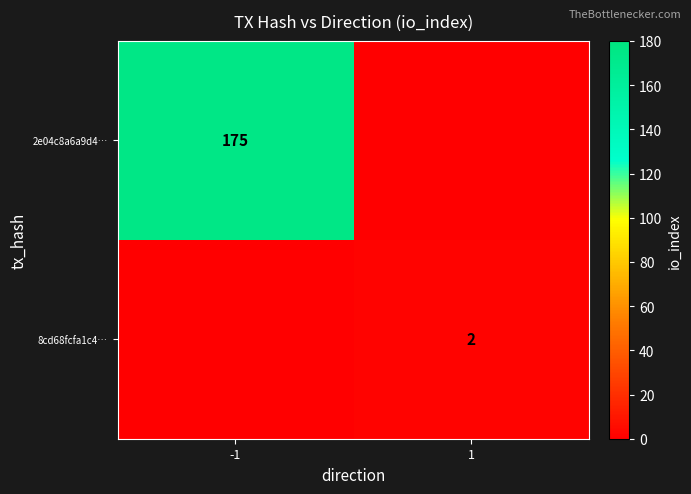

Is the value of 2e04c8a6a9d4… at -1 greater than the value of 8cd68fcfa1c4… at 1?

Yes